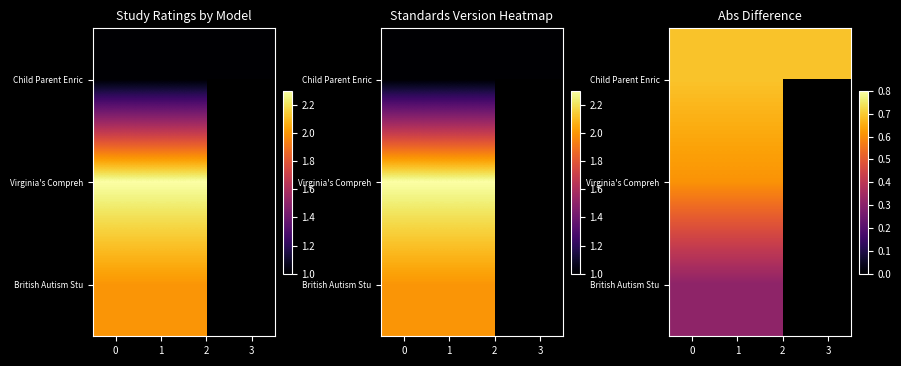

Between 3 and 0, which is larger?

3